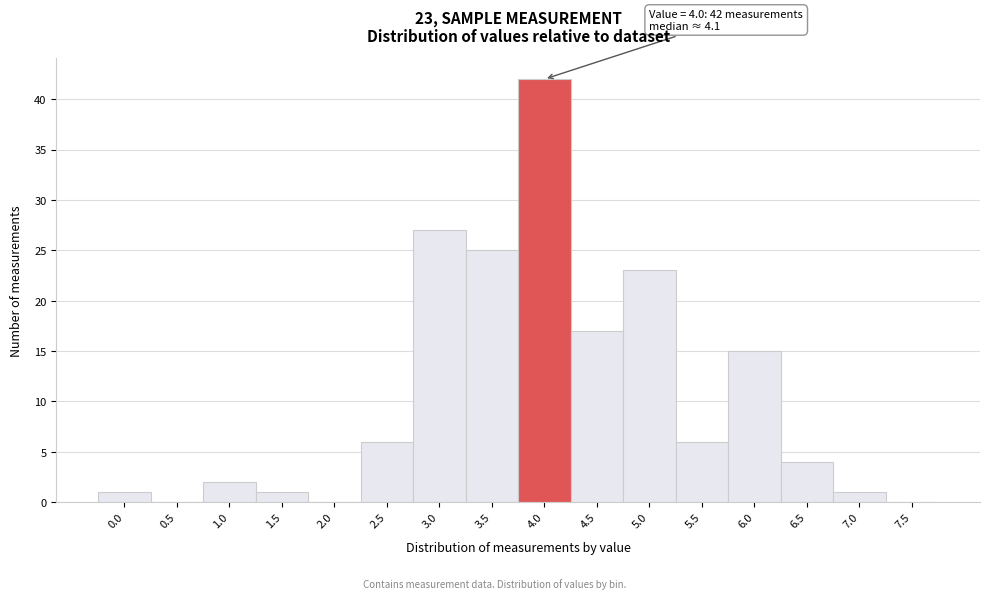

Reading left to right, transcribe all the data shown in this chart.

0.0=1	0.5=0	1.0=2	1.5=1	2.0=0	2.5=6	3.0=27	3.5=25	4.0=42	4.5=17	5.0=23	5.5=6	6.0=15	6.5=4	7.0=1	7.5=0